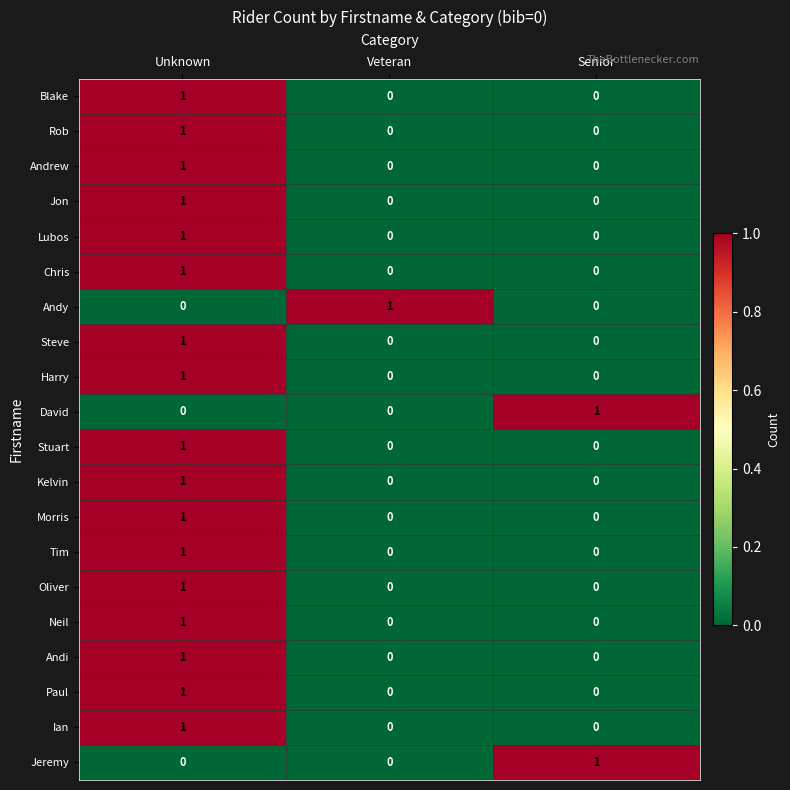

Count the Morris values in the range 0 to 1.

3